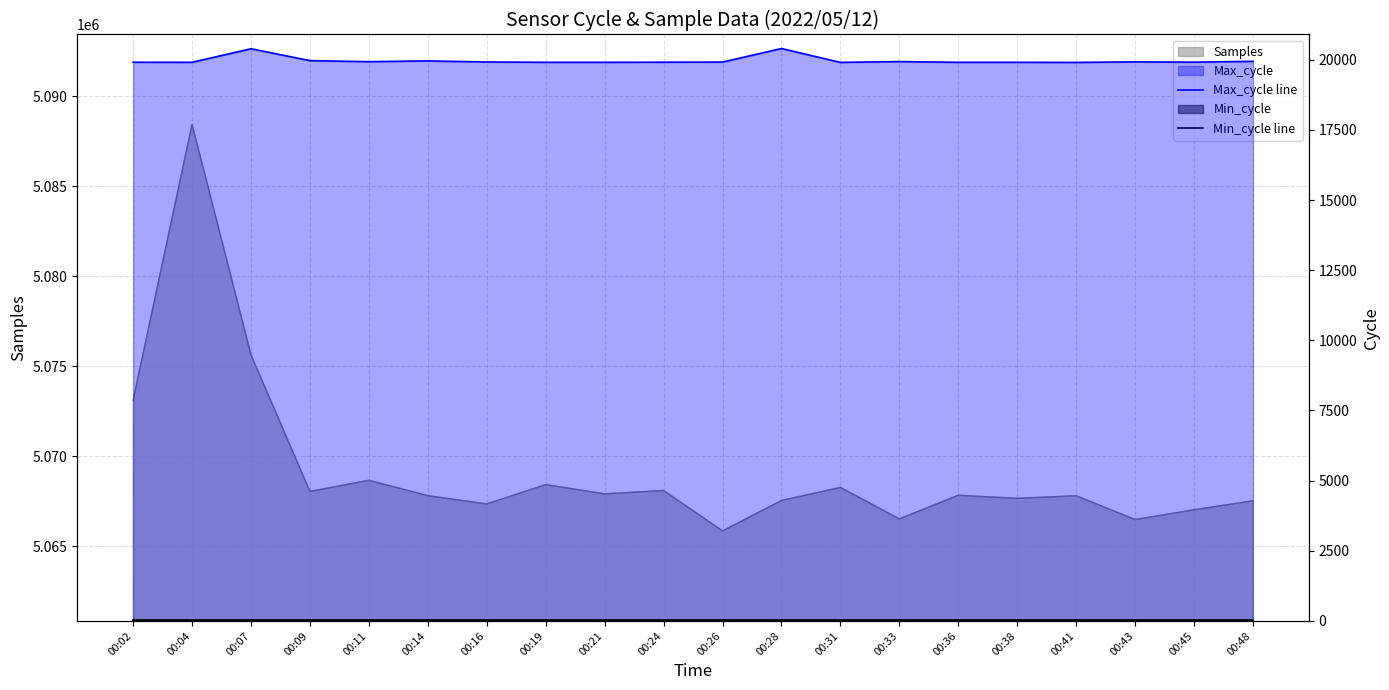

Which has a higher value, 00:11 or 00:14?

00:14